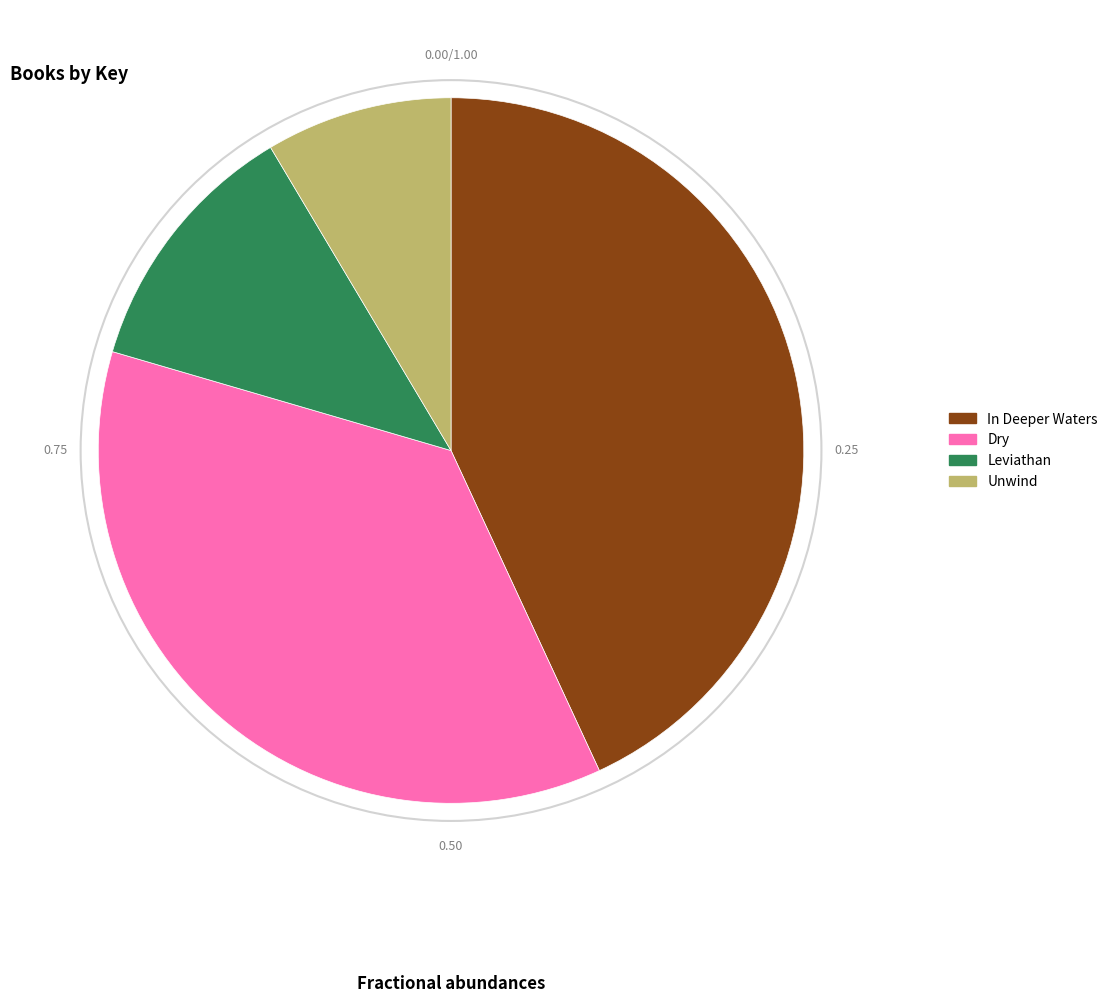

Is it true that Leviathan is 1% of the pie?

False